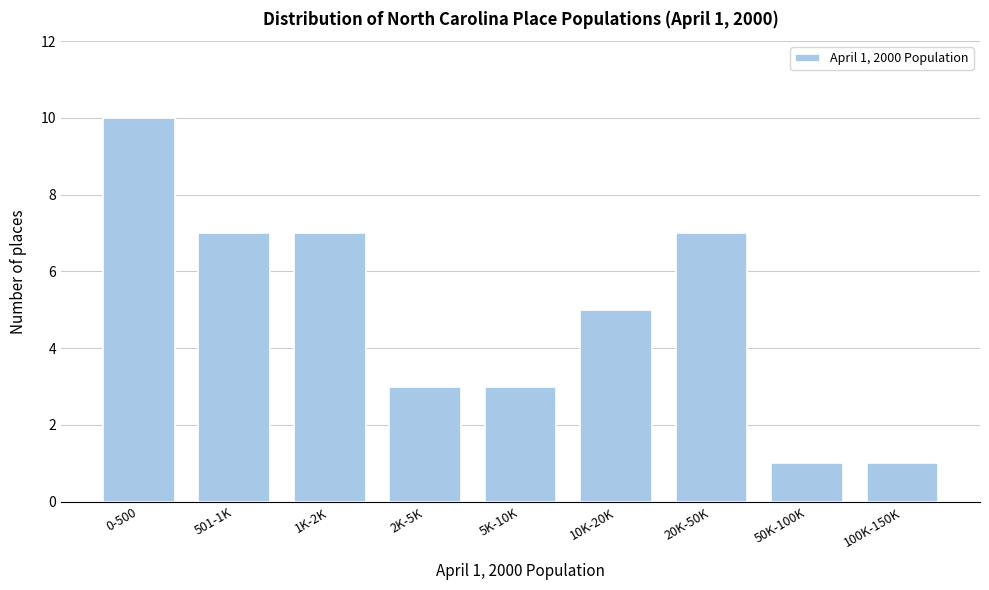

Reading left to right, extract all data points from this chart.

10	7	7	3	3	5	7	1	1